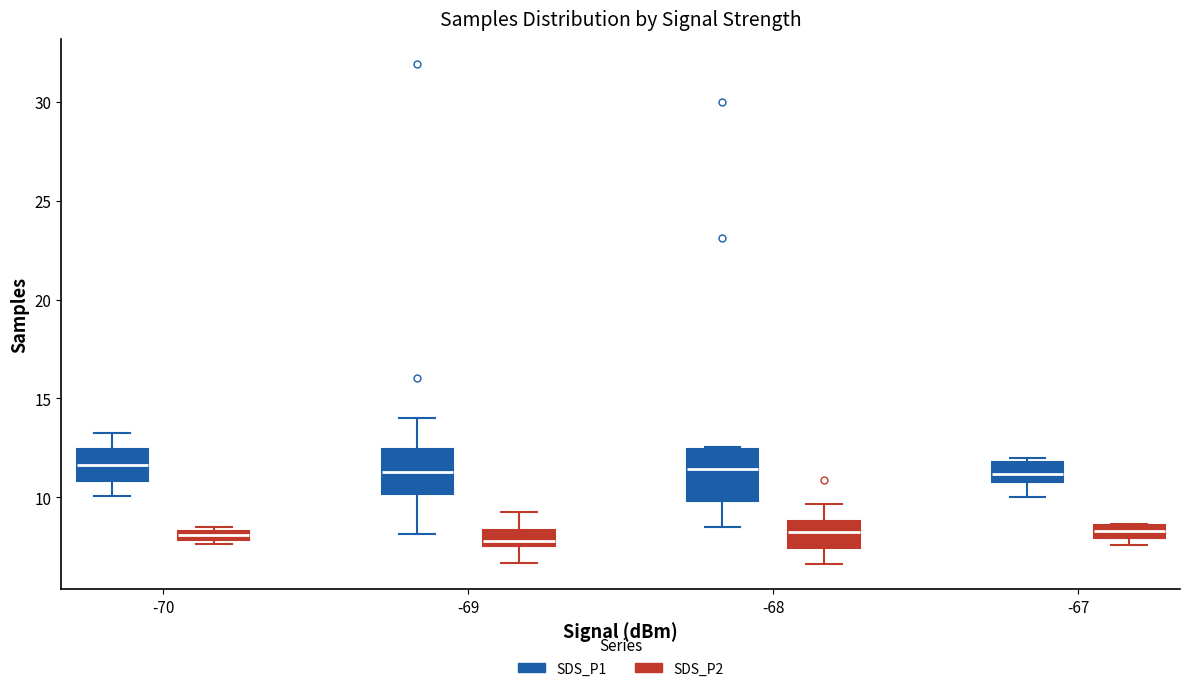

Where is the lower edge of the box for -67 (SDS_P2) on the y-axis? The values are not printed on the chart, so give them approximately, as read against the axis.

8.0